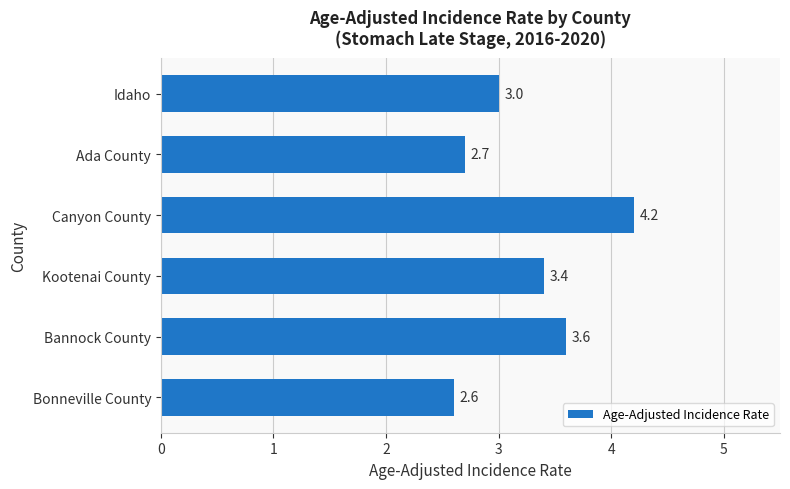

What is the difference between the maximum and minimum values?

1.6